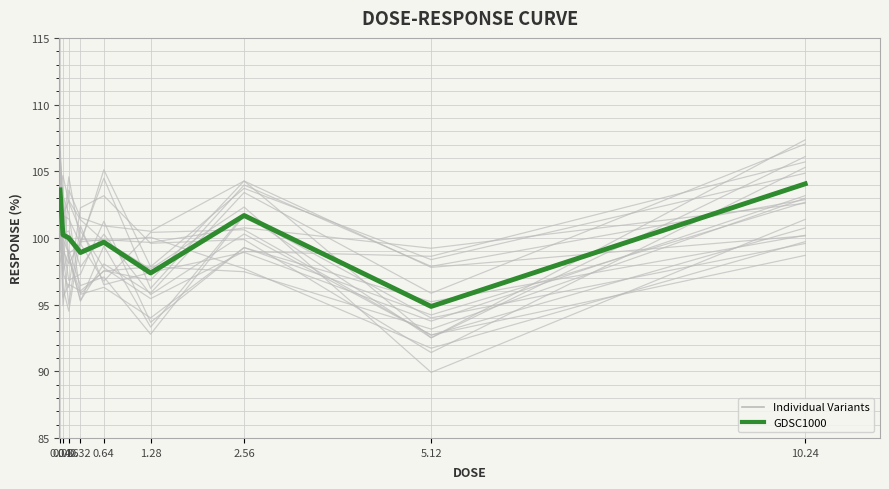

Rank the categories by value from highest to lowest.

10.24, 0.04, 2.56, 0.08, 0.16, 0.64, 0.32, 1.28, 5.12